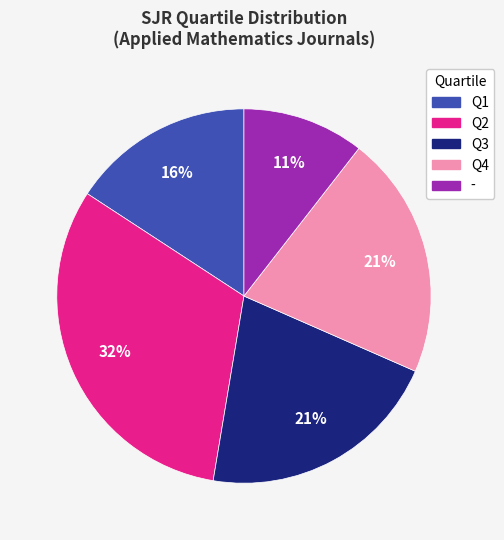

True or false: - accounts for 25% of the total.

False